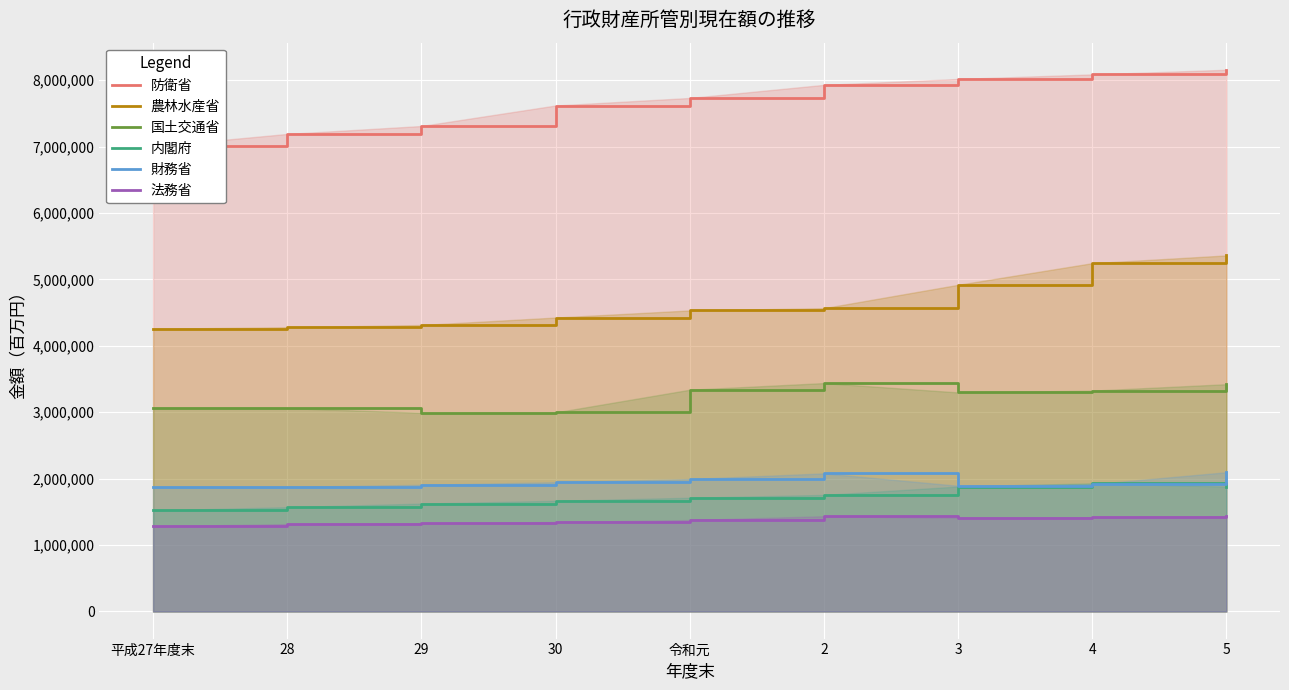

What is the difference between the maximum and minimum values in the 財務省 series?

227572